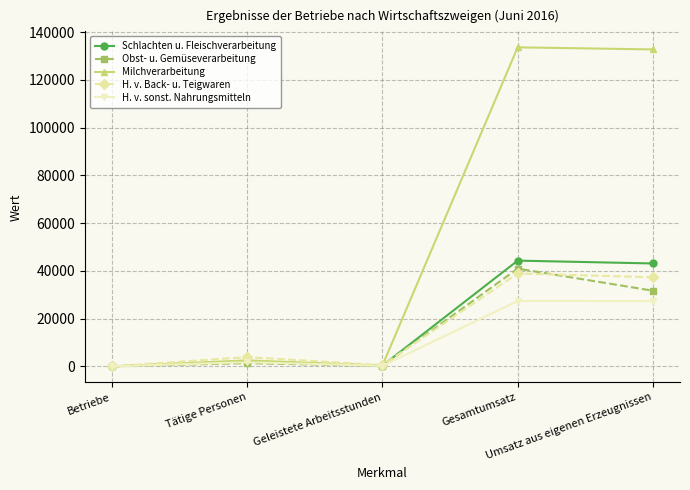

What is the difference between the Milchverarbeitung values at Gesamtumsatz and Tätige Personen?

131137